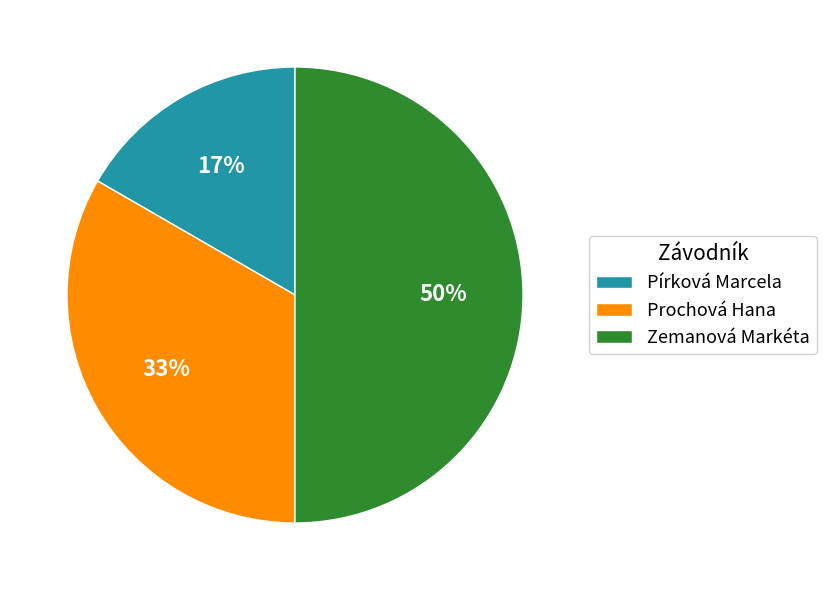

What is the ratio of the value at Zemanová Markéta to the value at Prochová Hana?

1.5